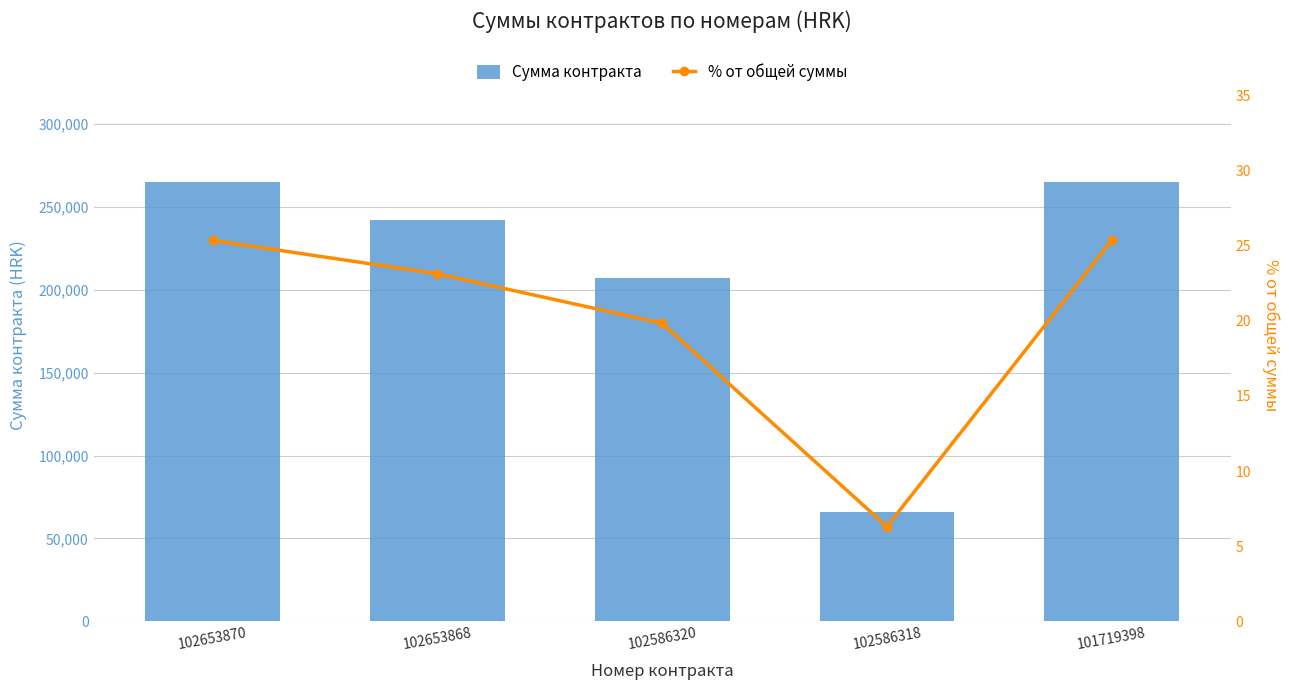

What is the approximate value of % от общей суммы at 102653870?

25.4